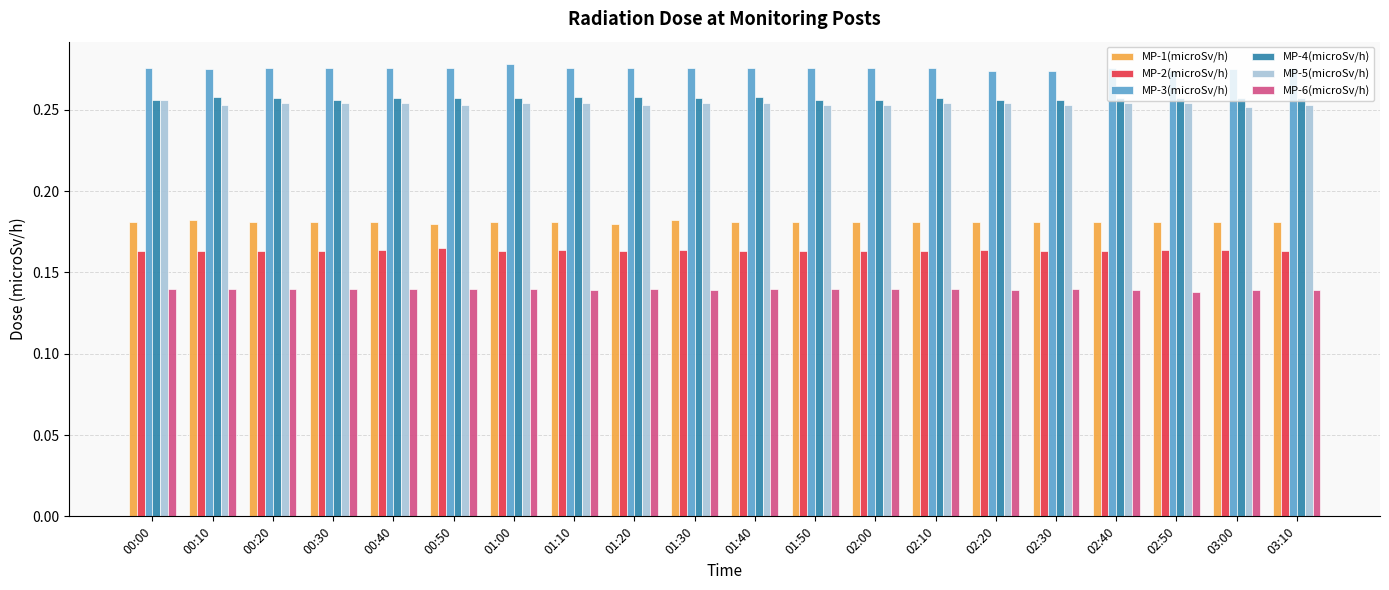

What is the label of the 4th bar from the left?

00:30